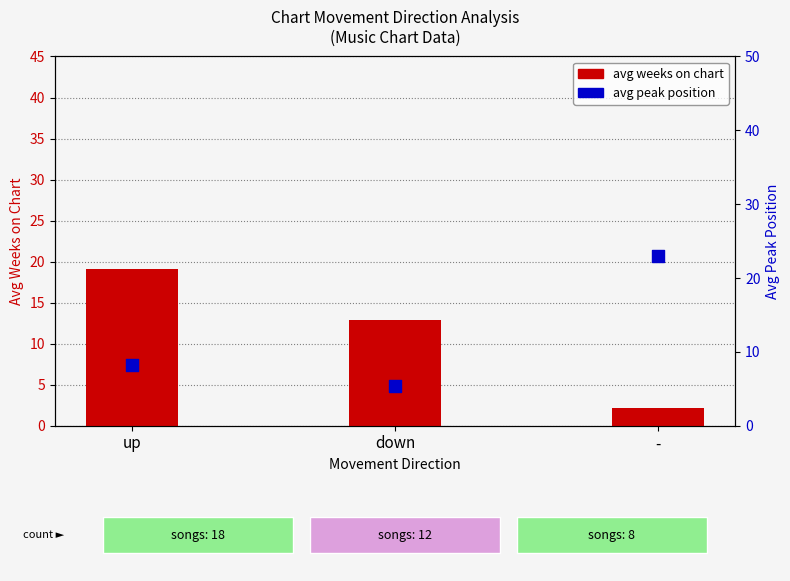

What is the total value across all series at down?

18.2